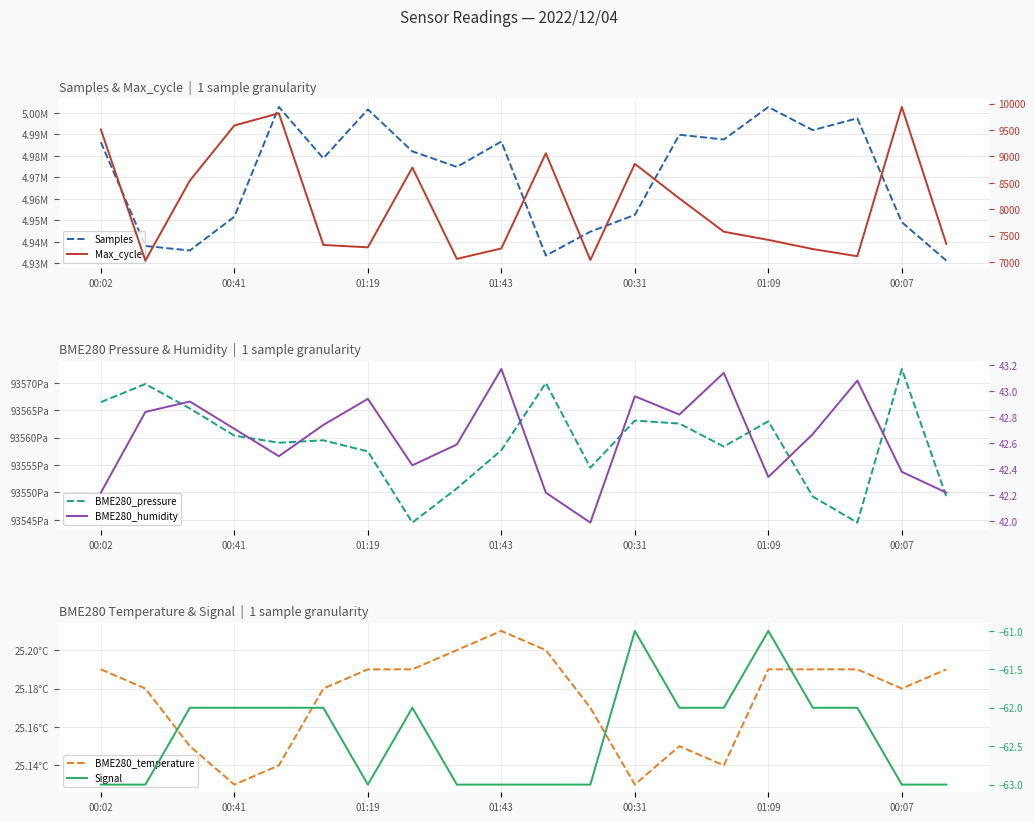

Does the chart display data point markers on the line(s)?

No